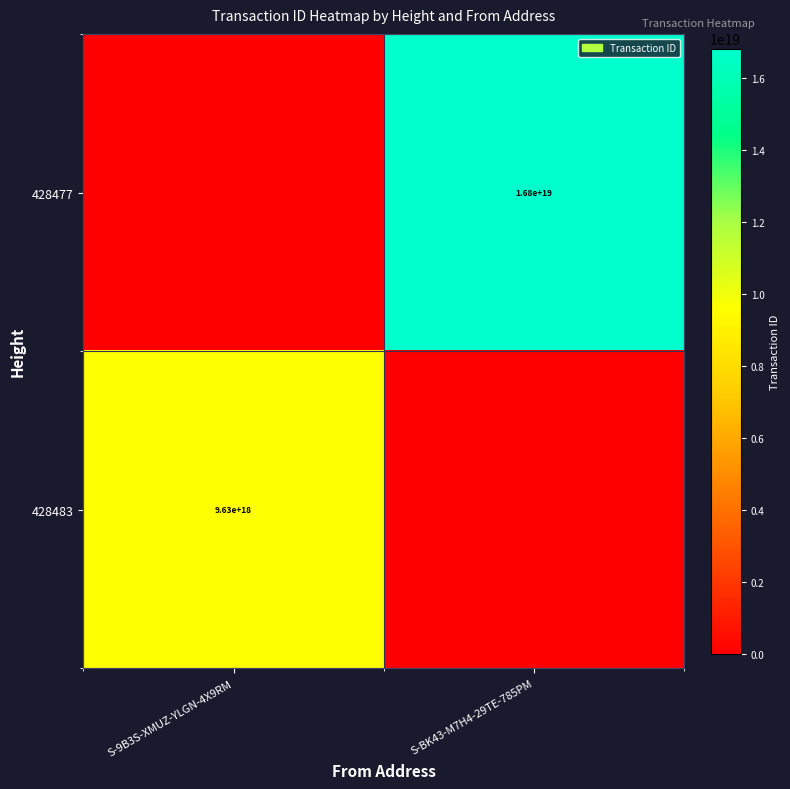

Count the number of data series in this chart.

2